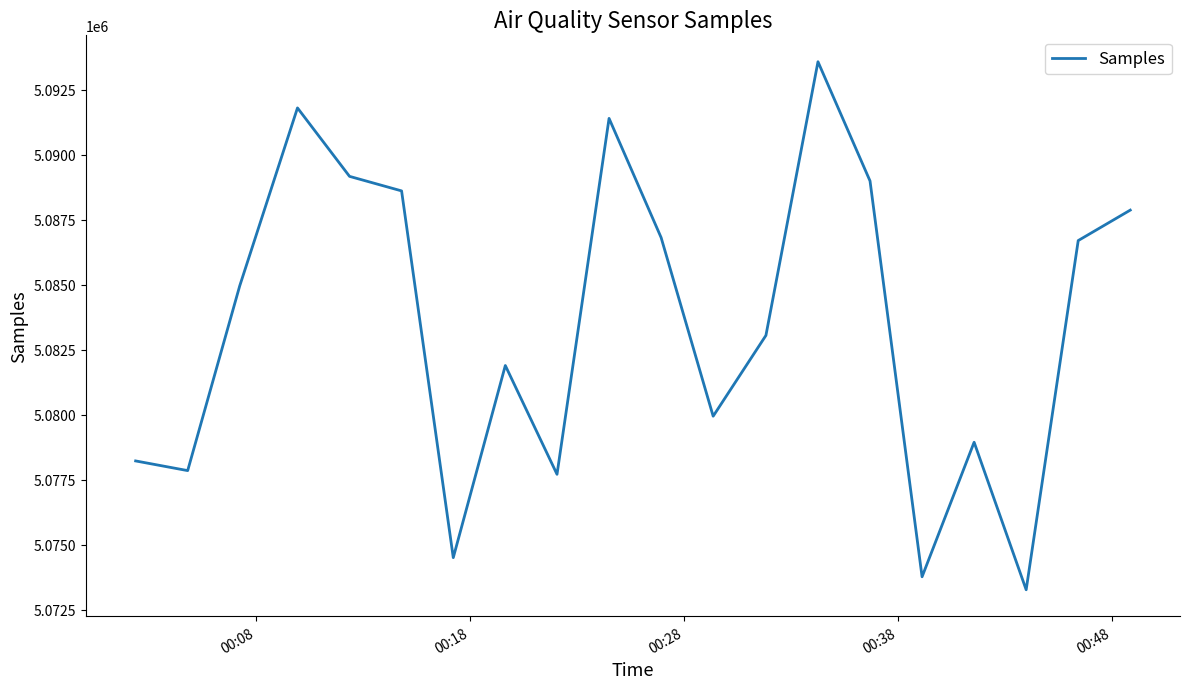

What is the difference between the maximum and minimum values?

20305